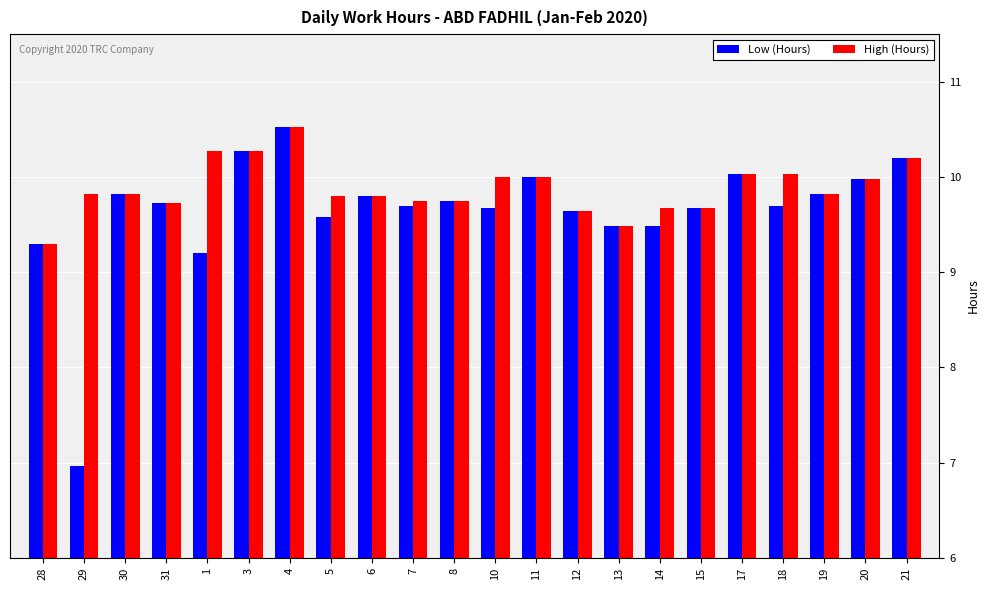

At which label is High (Hours) closest to 9?

28